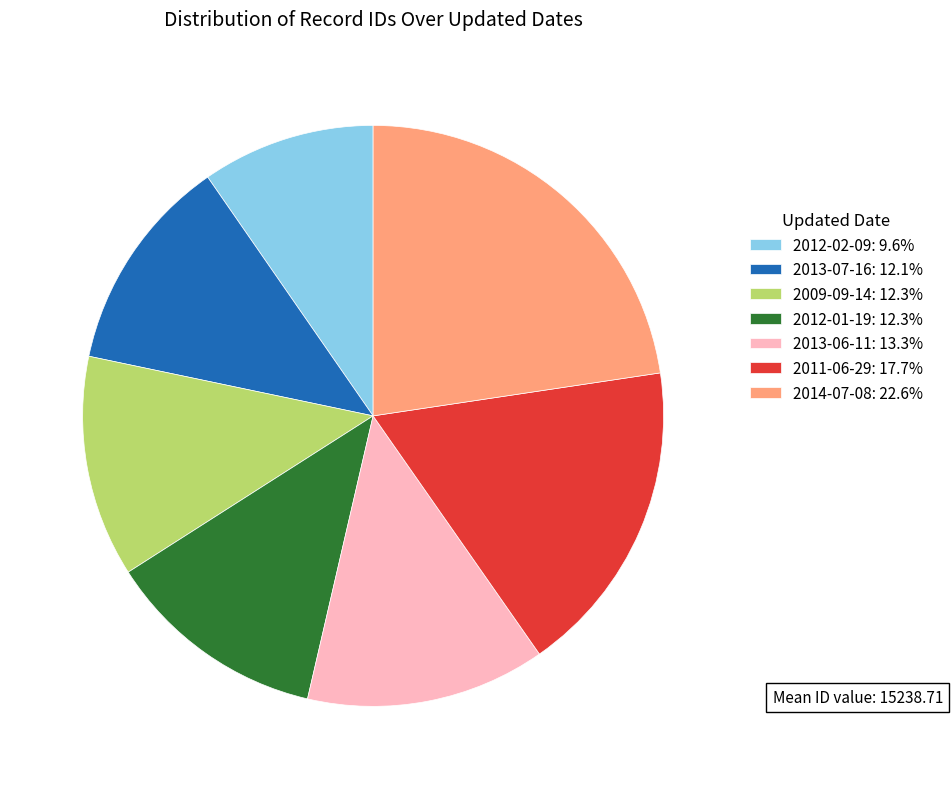

Does any single category account for the majority?

No